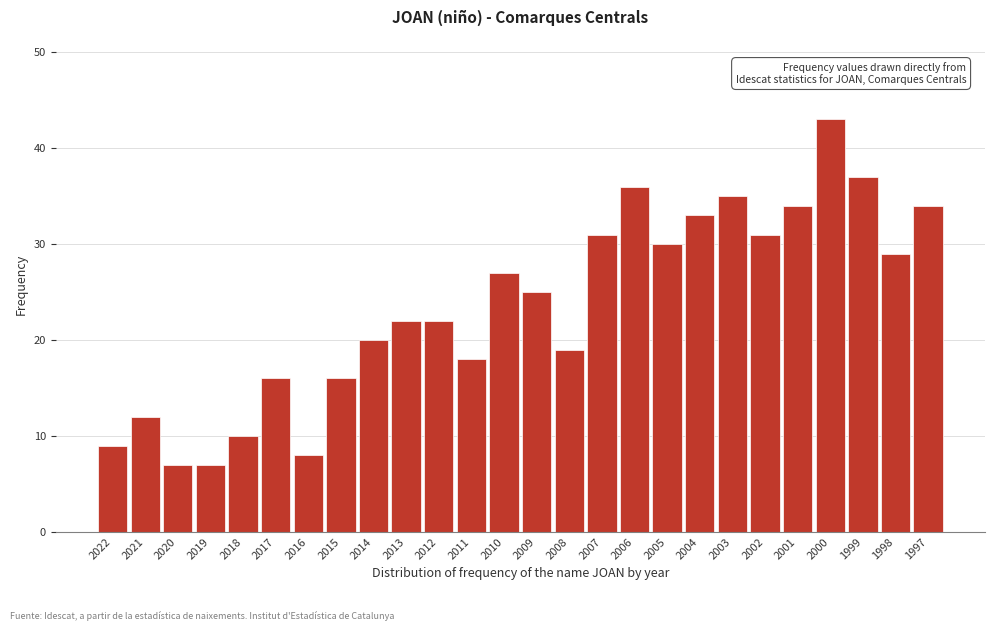

Reading left to right, what are all the values shown in this chart?

9	12	7	7	10	16	8	16	20	22	22	18	27	25	19	31	36	30	33	35	31	34	43	37	29	34